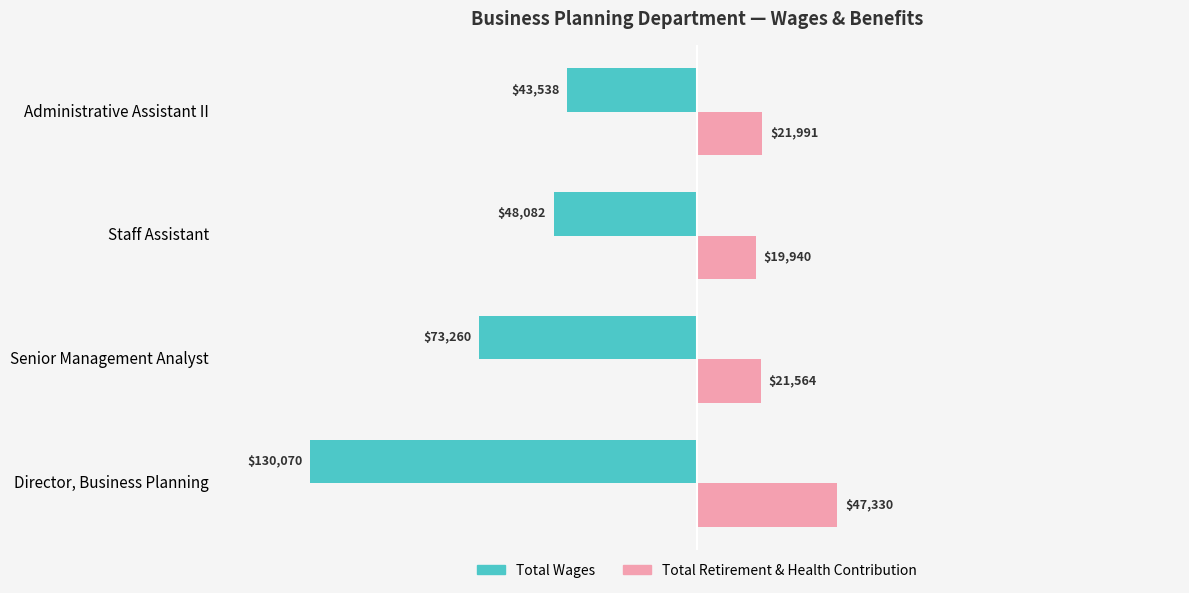

Rank the series by their average value, from lowest to highest.

Total Wages, Total Retirement & Health Contribution